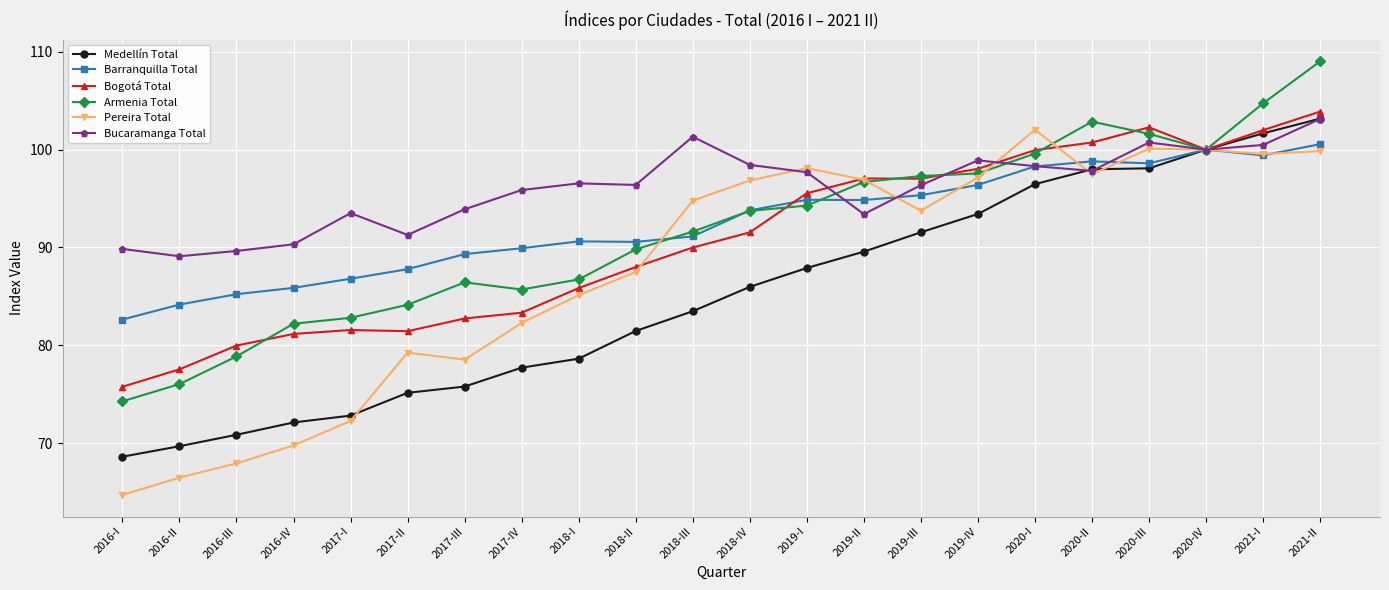

At which label does Bogotá Total reach its peak?

2021-II